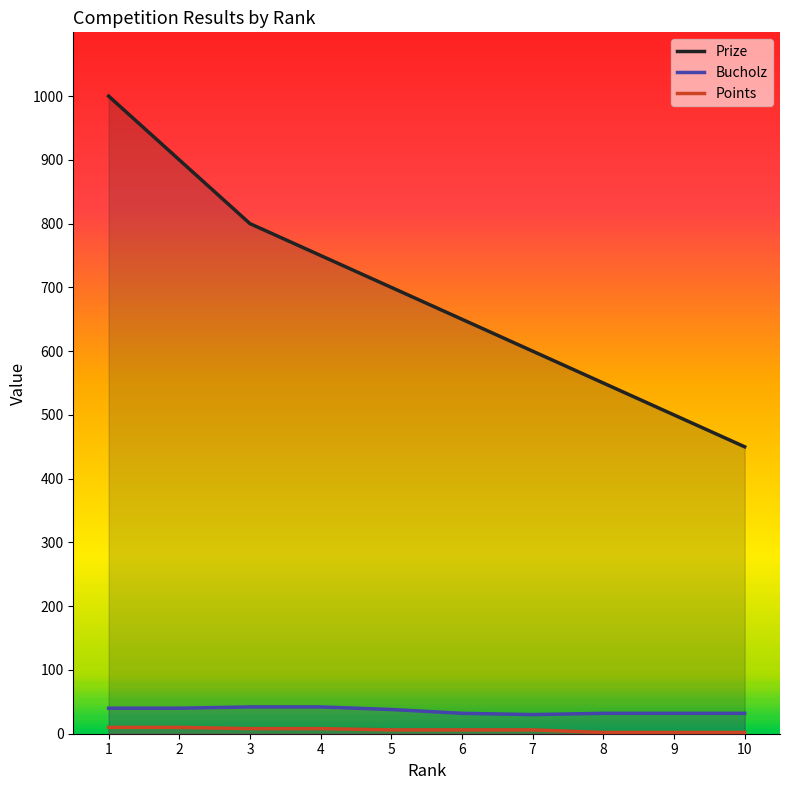

Reading left to right, extract all data points from this chart.

Prize: 1=1000	2=900	3=800	4=750	5=700	6=650	7=600	8=550	9=500	10=450
Bucholz: 1=40	2=40	3=42	4=42	5=38	6=32	7=30	8=32	9=32	10=32
Points: 1=10	2=10	3=8	4=8	5=6	6=6	7=6	8=2	9=2	10=2